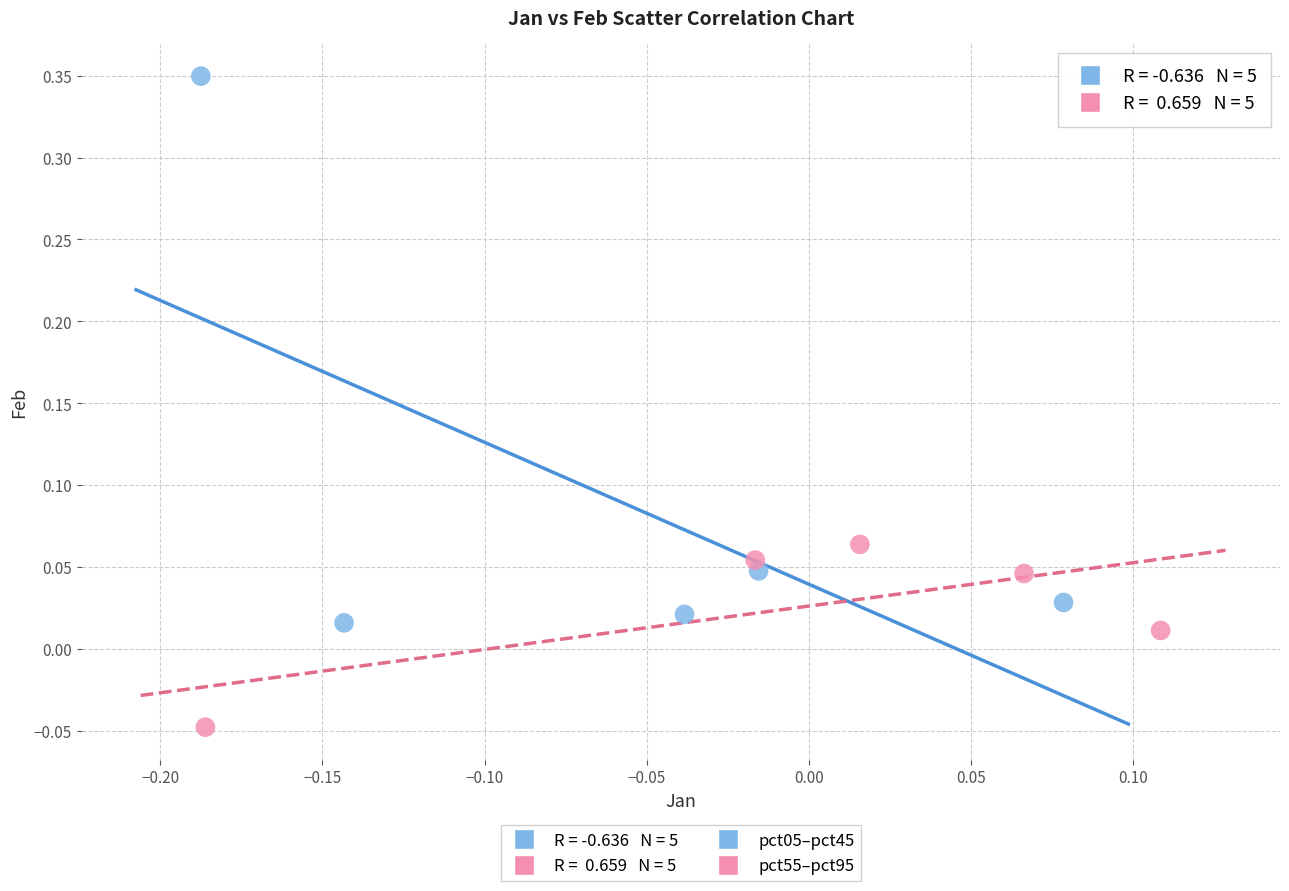

Which series reaches the minimum Y coordinate?

pct55–pct95